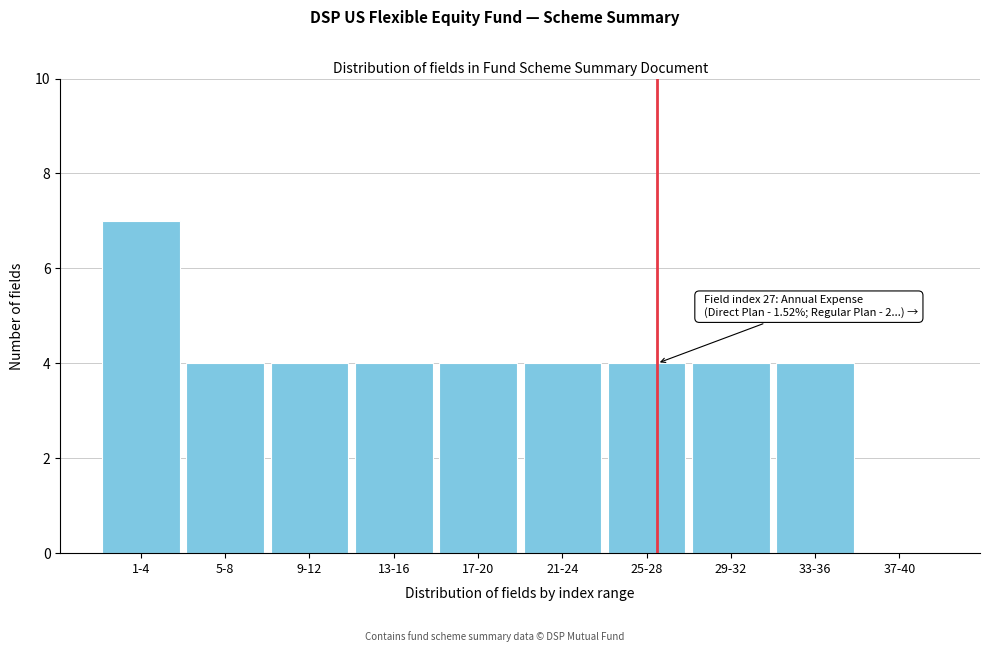

Reading left to right, what are all the values shown in this chart?

1-4=7	5-8=4	9-12=4	13-16=4	17-20=4	21-24=4	25-28=4	29-32=4	33-36=4	37-40=0